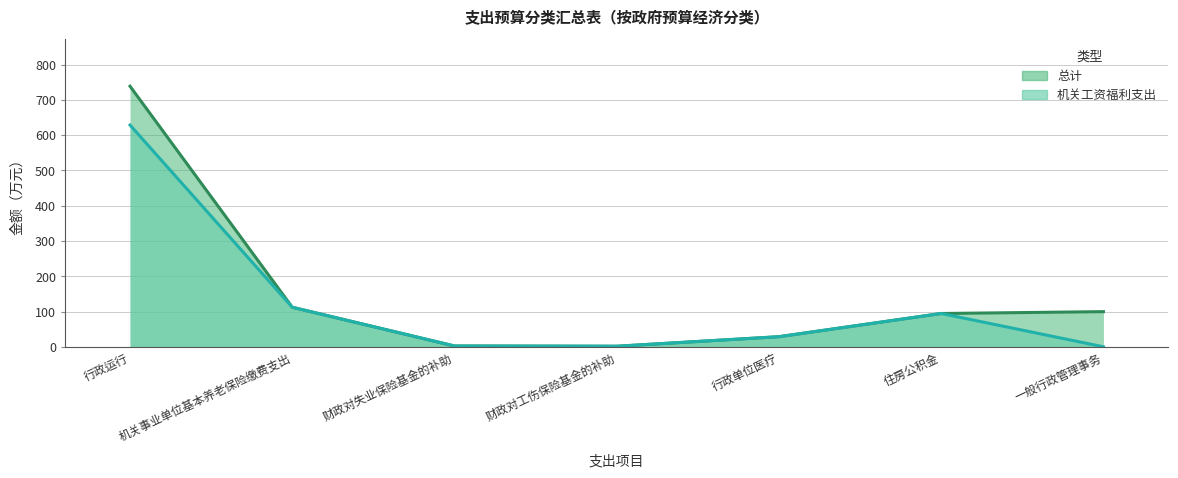

How many data points does each series have?

7